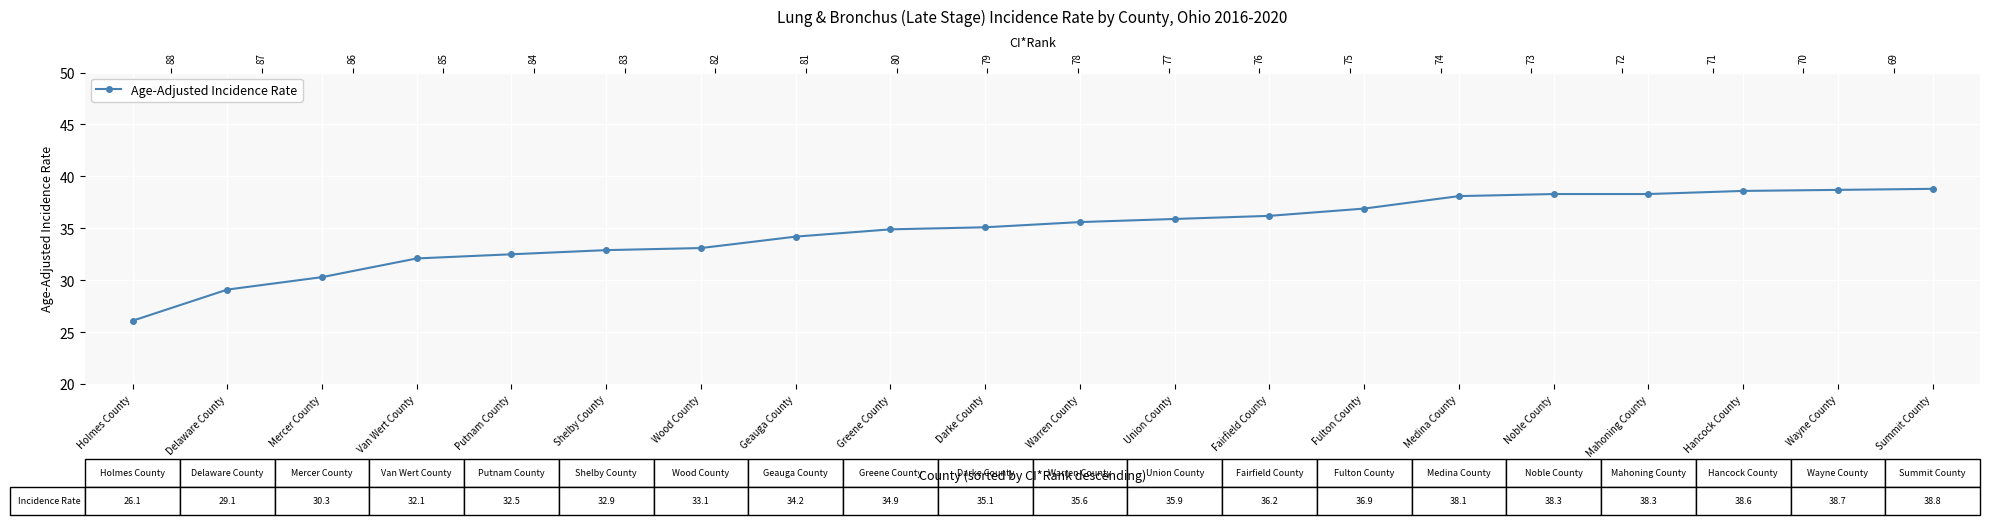

The chart shows a value of 8.9 at Putnam County. True or false?

False